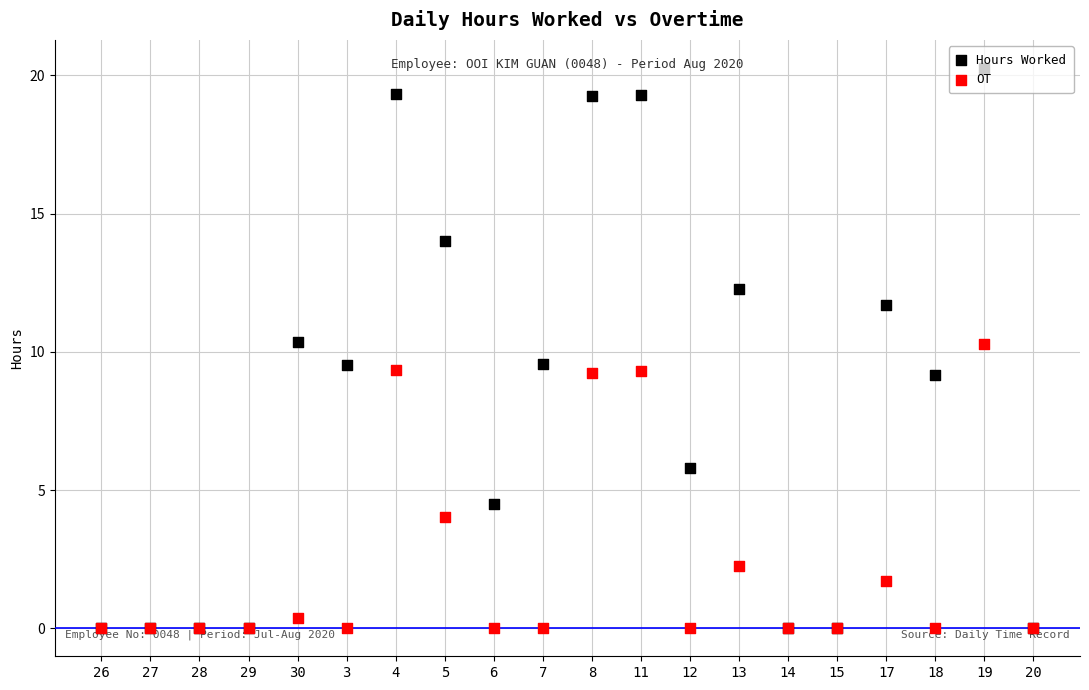

Is the value of Hours Worked at 27 greater than the value of OT at 7?

No